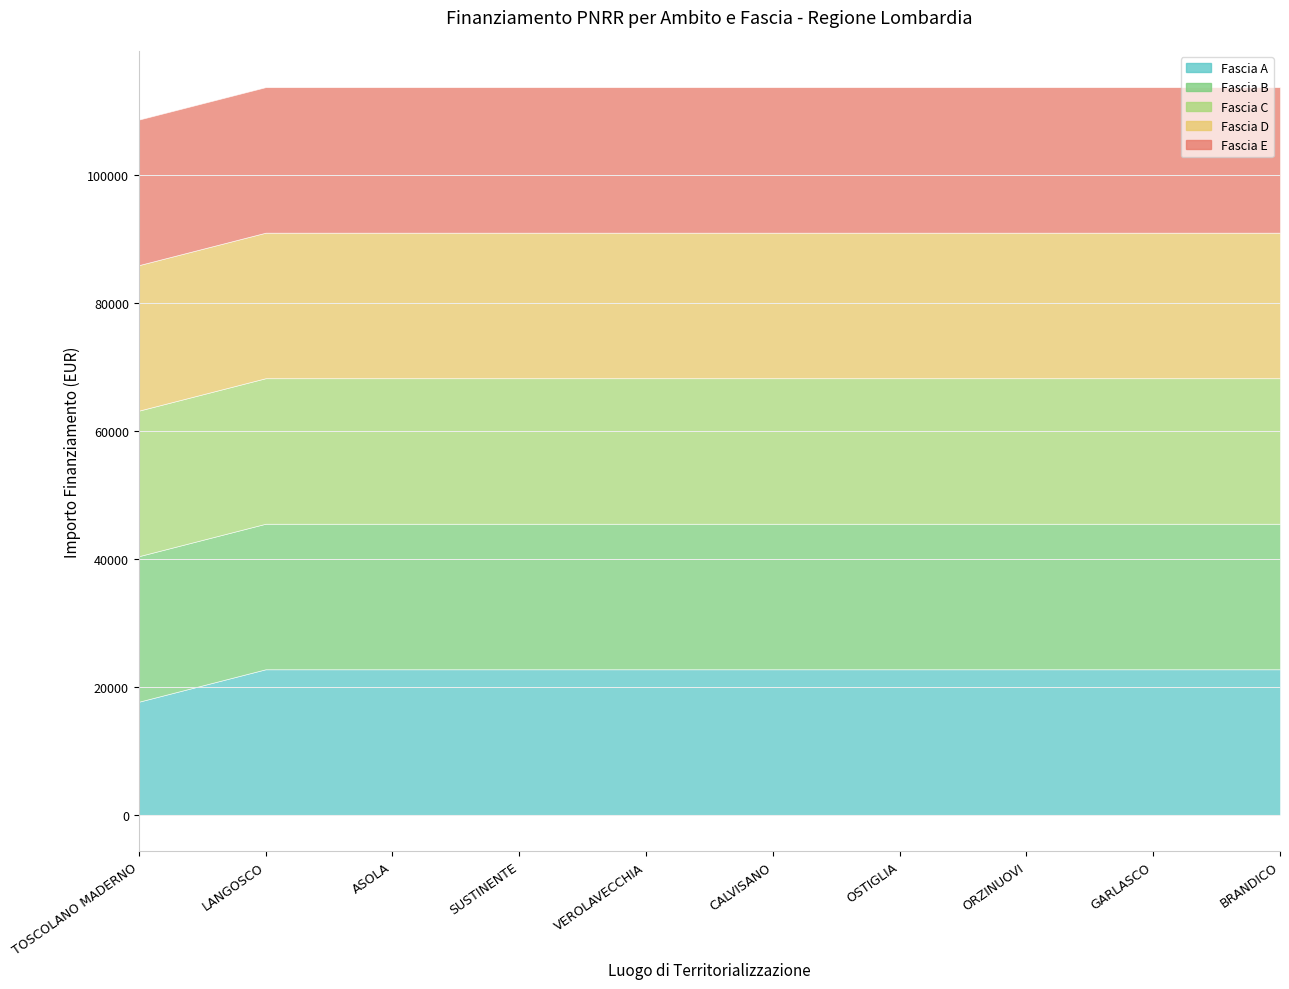

What is the label of the 10th point from the right?

TOSCOLANO MADERNO